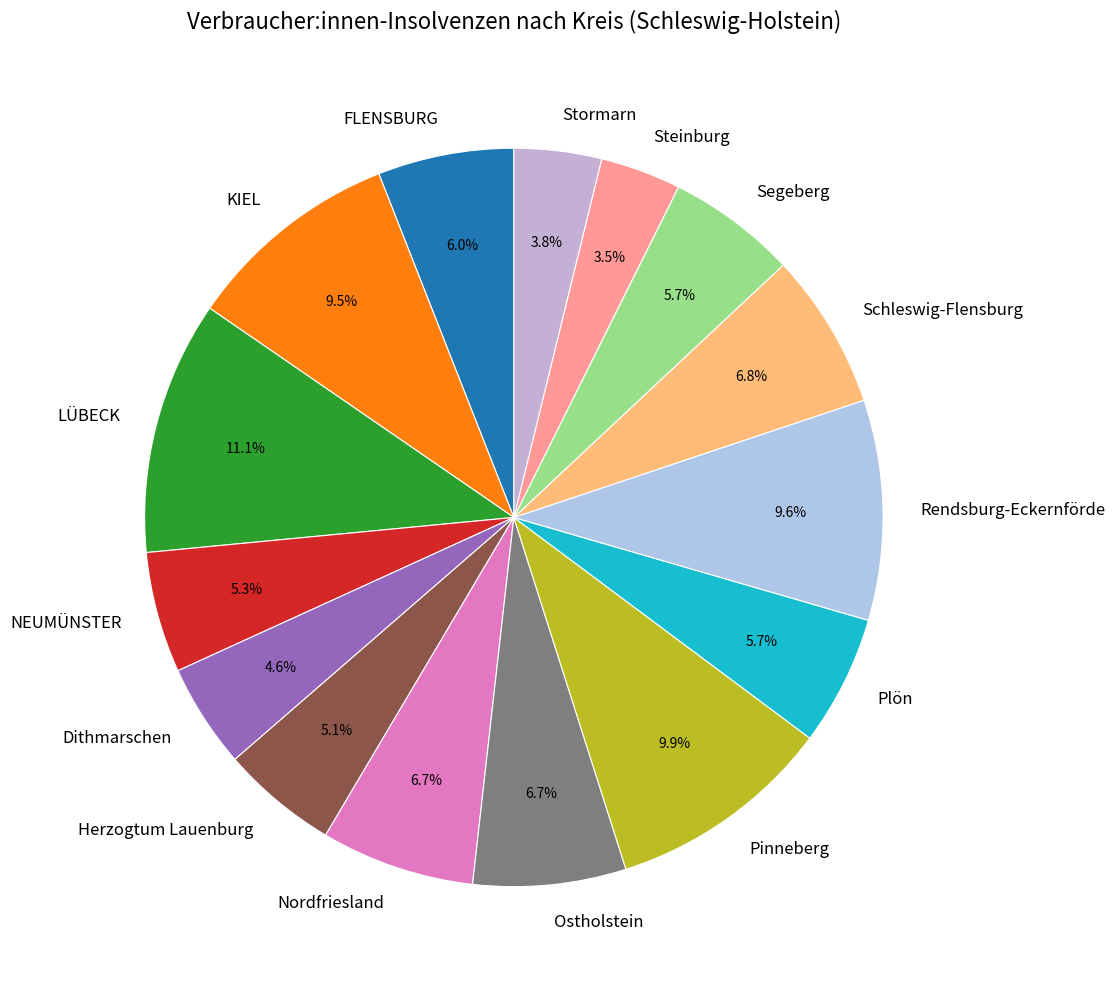

Approximately how many times larger is the value at Steinburg compared to Plön?

0.6